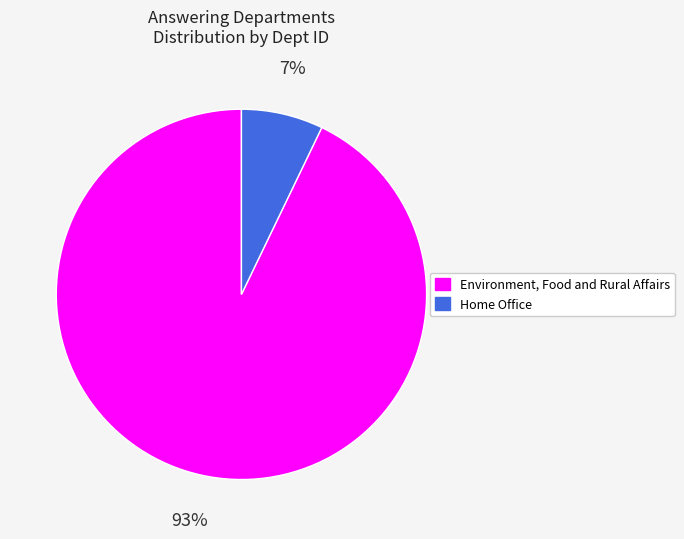

How many segments does this pie chart have?

2